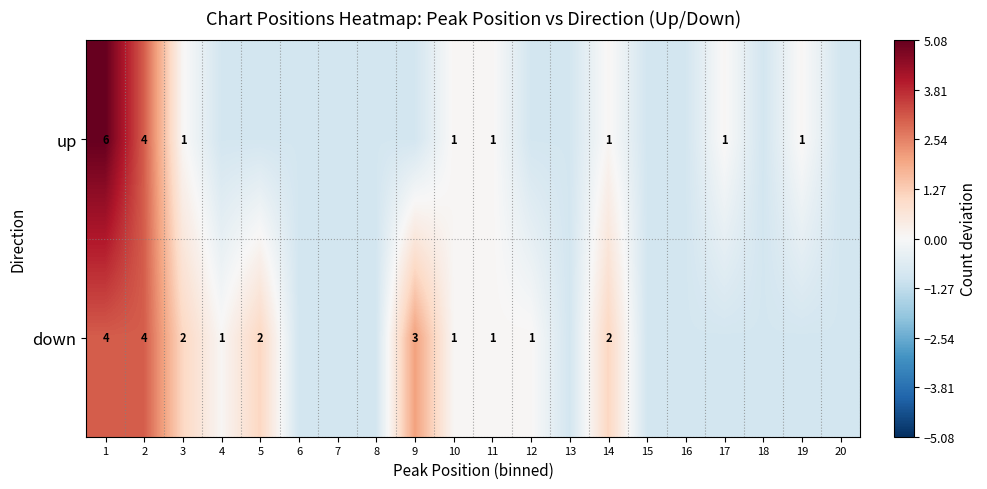

The up series shows -0.9 at 7. True or false?

True